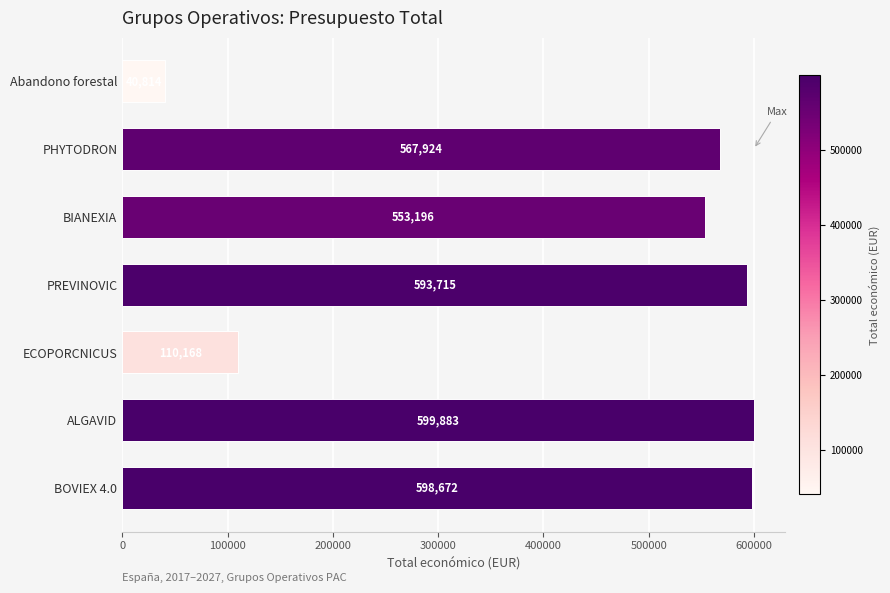

Does the chart contain stacked bars?

No